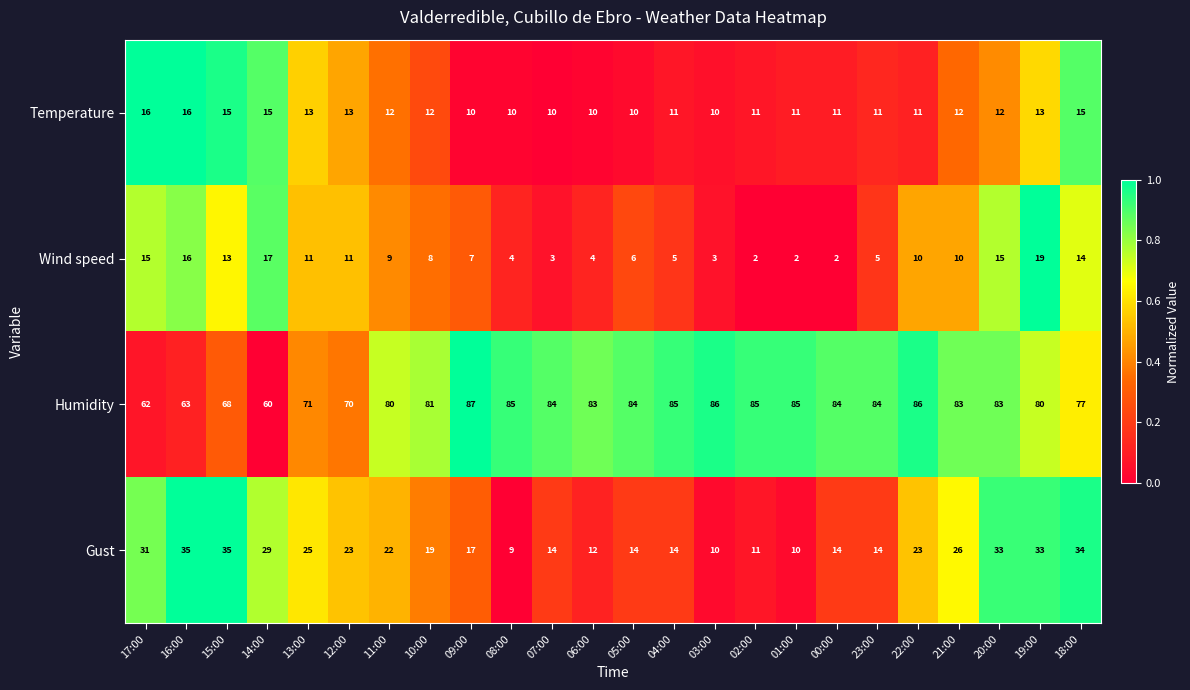

Which series has the widest spread of values?

Humidity